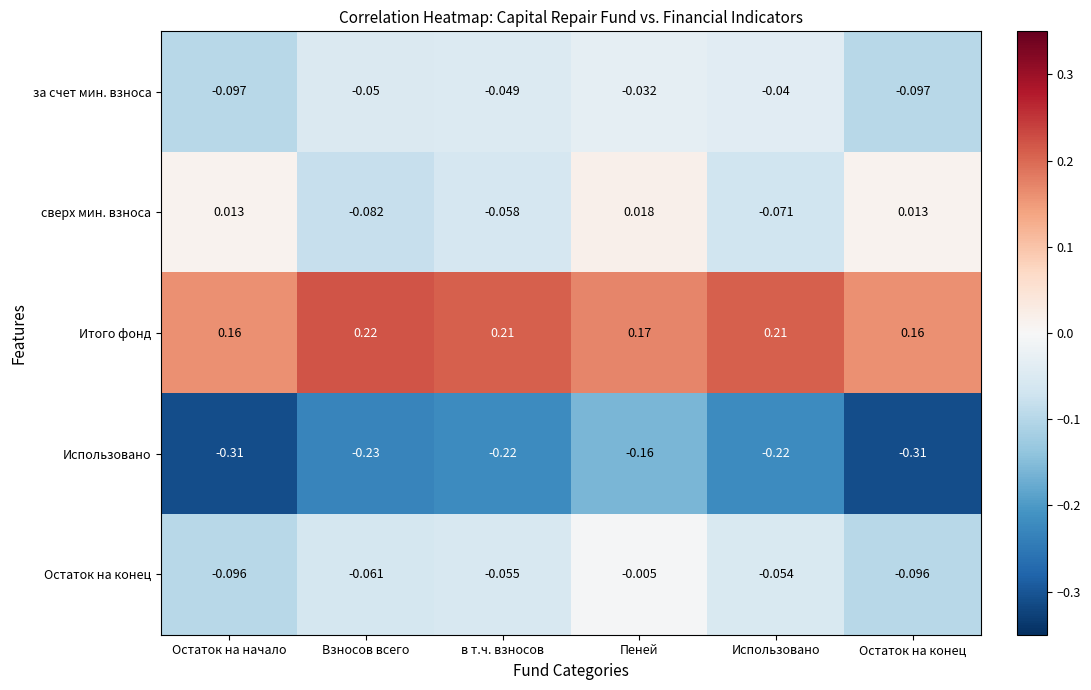

At how many categories does at least one series exceed 0?

6